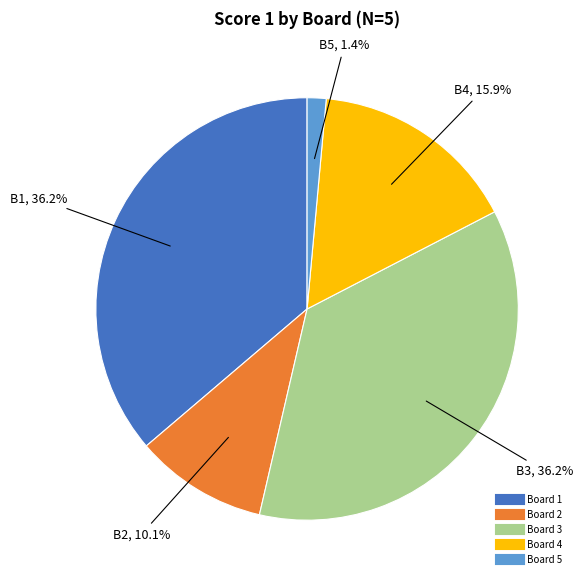

Which category has the smallest portion of the pie?

Board 5